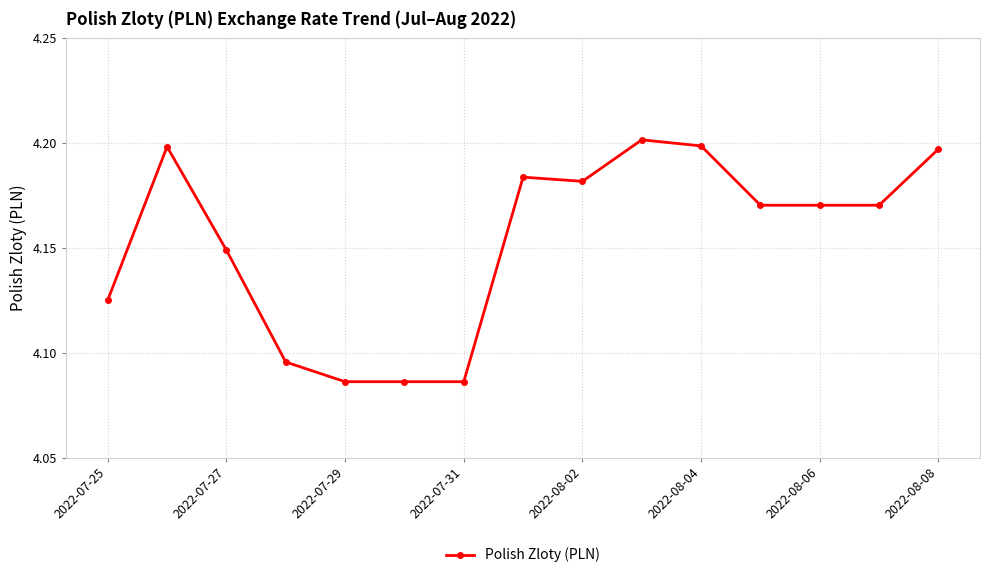

Count the values in the range 4 to 5.

15